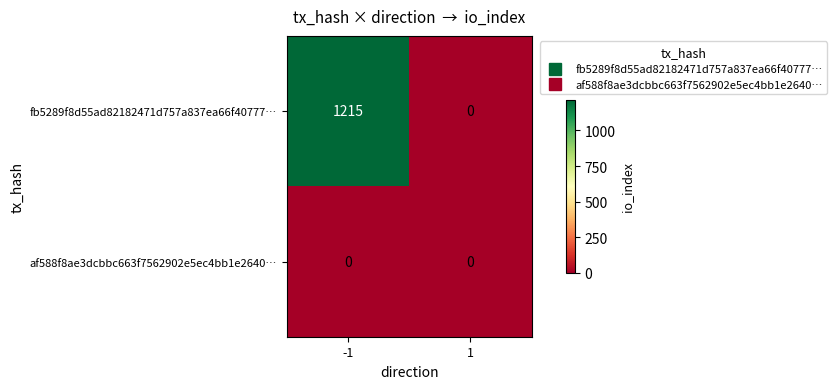

The fb5289f8d55ad82182471d757a837ea66f40777… series shows 0 at 1. True or false?

True